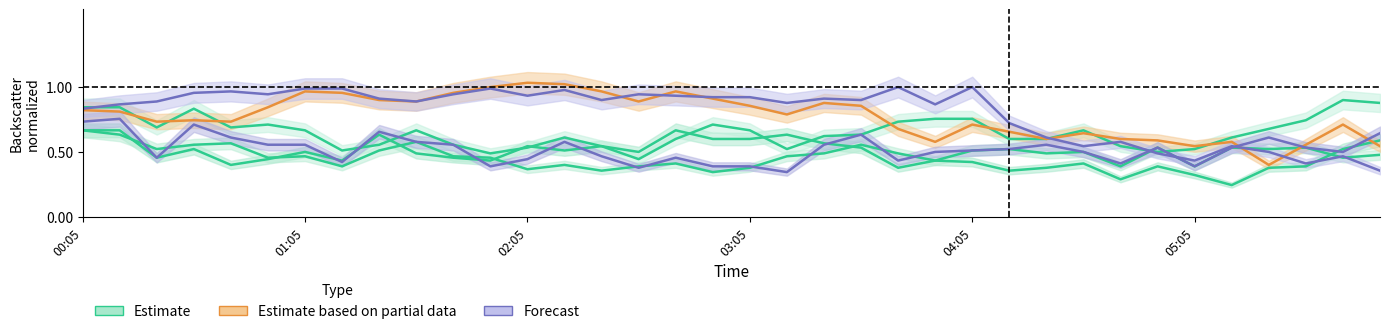

What is the value of the 4.954 point at the 32nd from the left?

0.5